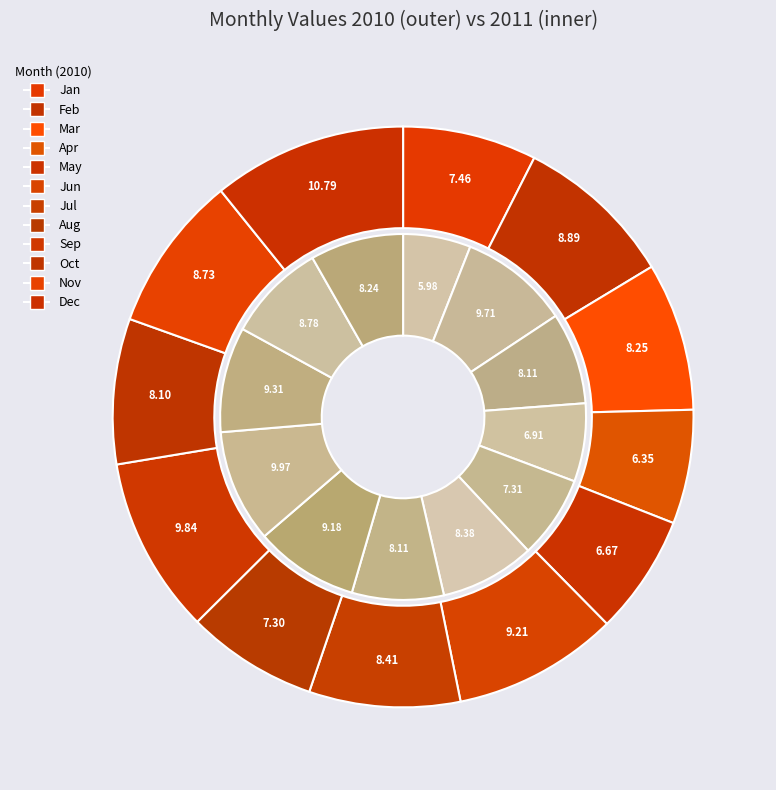

Between Aug and Jan, which is larger?

Jan